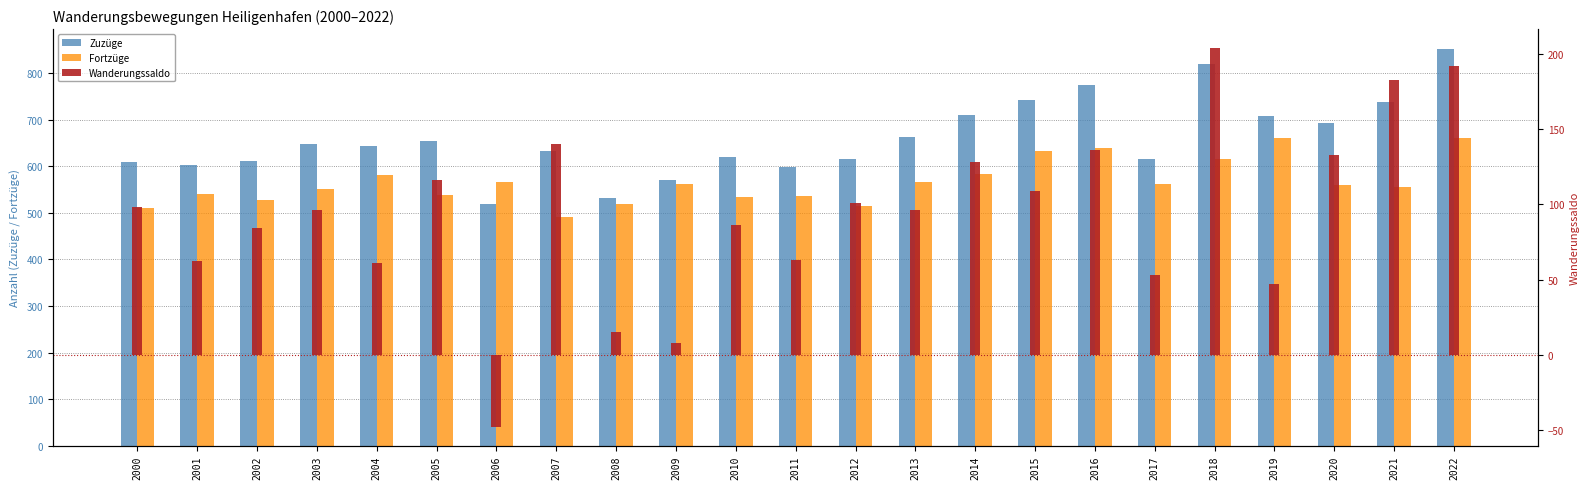

What is the value of the Zuzüge bar at the 4th from the left?

648